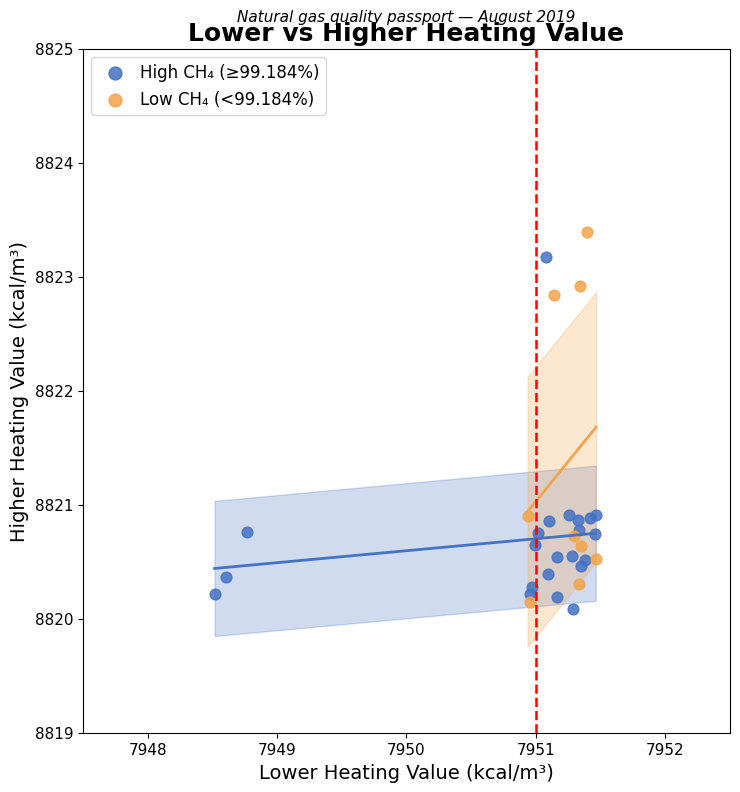

Which series contains the highest Y value?

Low CH₄ (<99.184%)